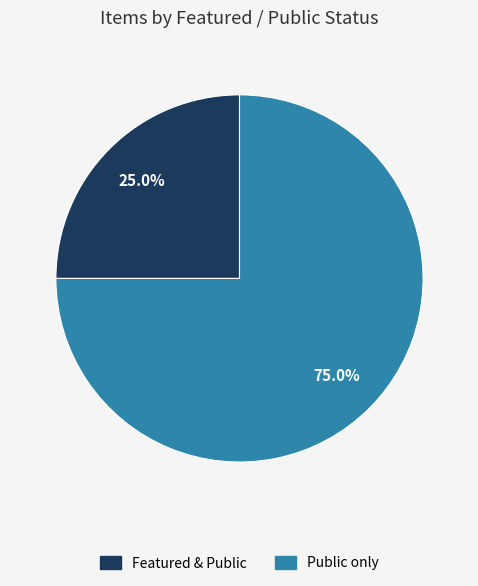

Which category has the smallest portion of the pie?

Featured & Public